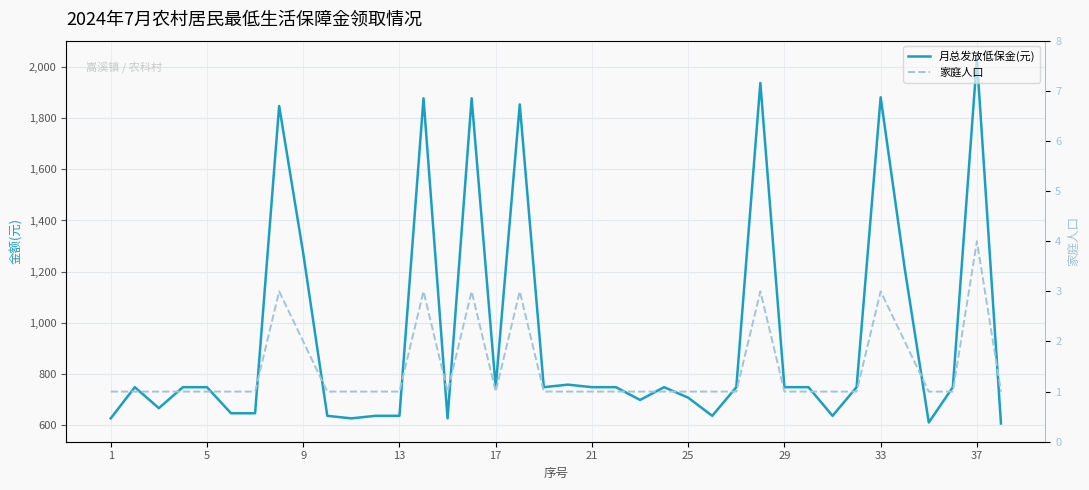

True or false: 月总发放低保金(元) has a value of 626 at 10.

True